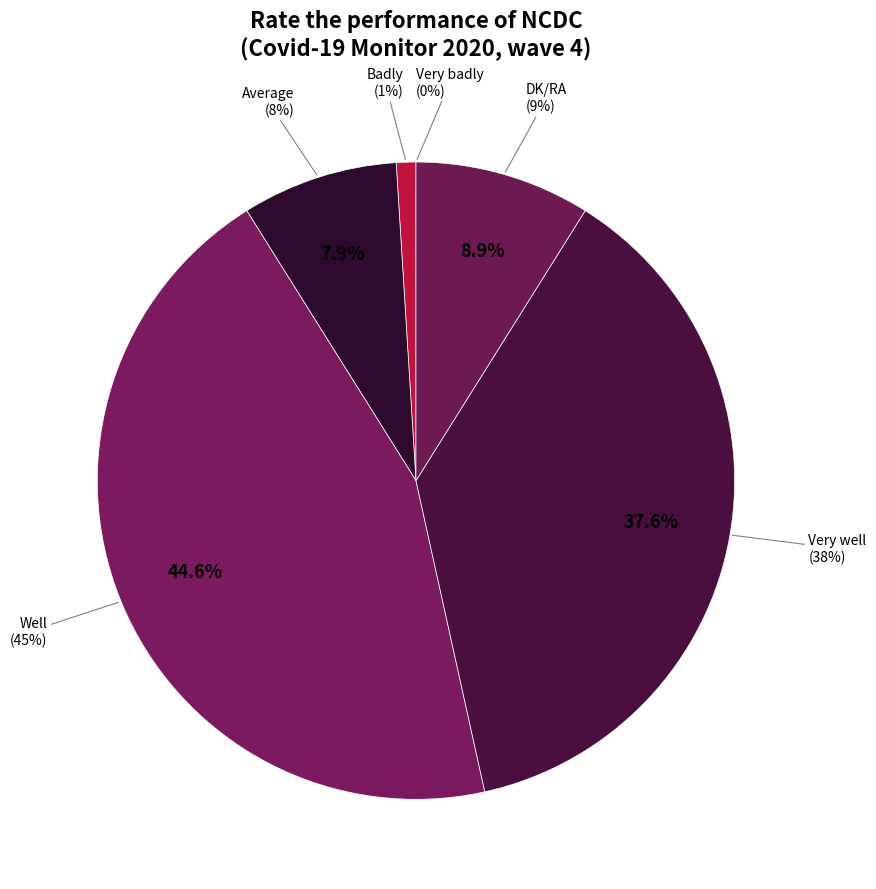

To the nearest percent, what portion does Badly represent?

1%